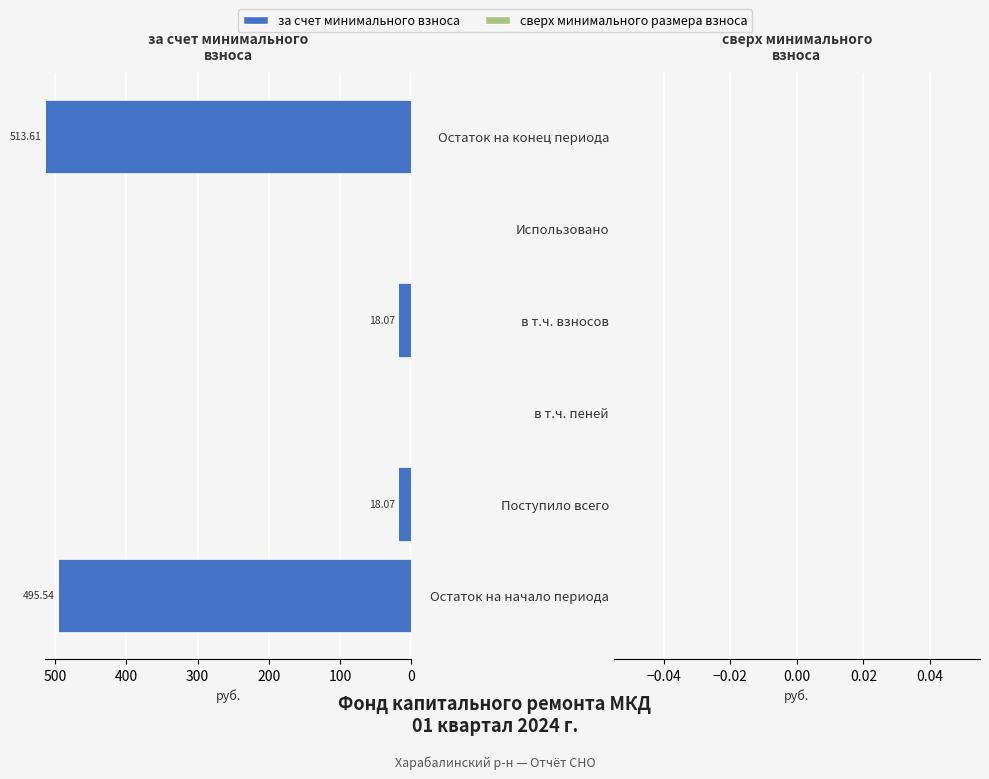

What is the sum of all values?

1045.3